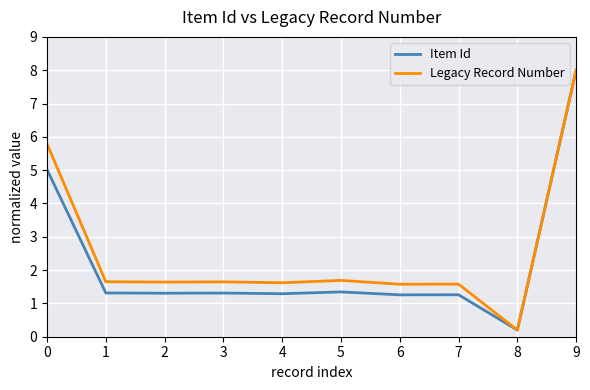

At 0, list the series in order from largest to smallest.

Legacy Record Number, Item Id